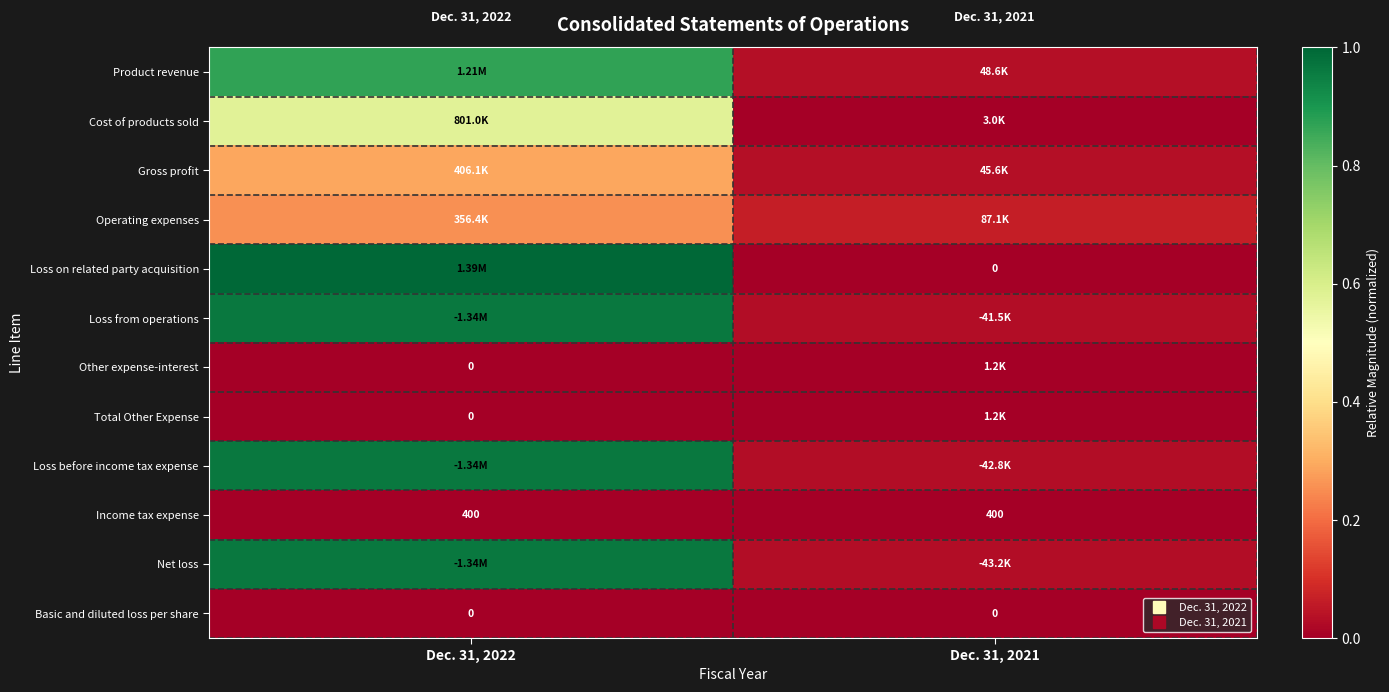

Where is Total Other Expense nearest to the value 0?

Dec. 31, 2022